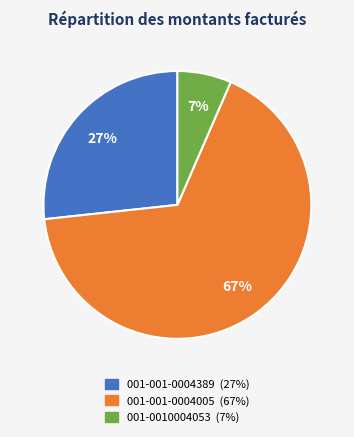

Which slice is the smallest?

001-0010004053